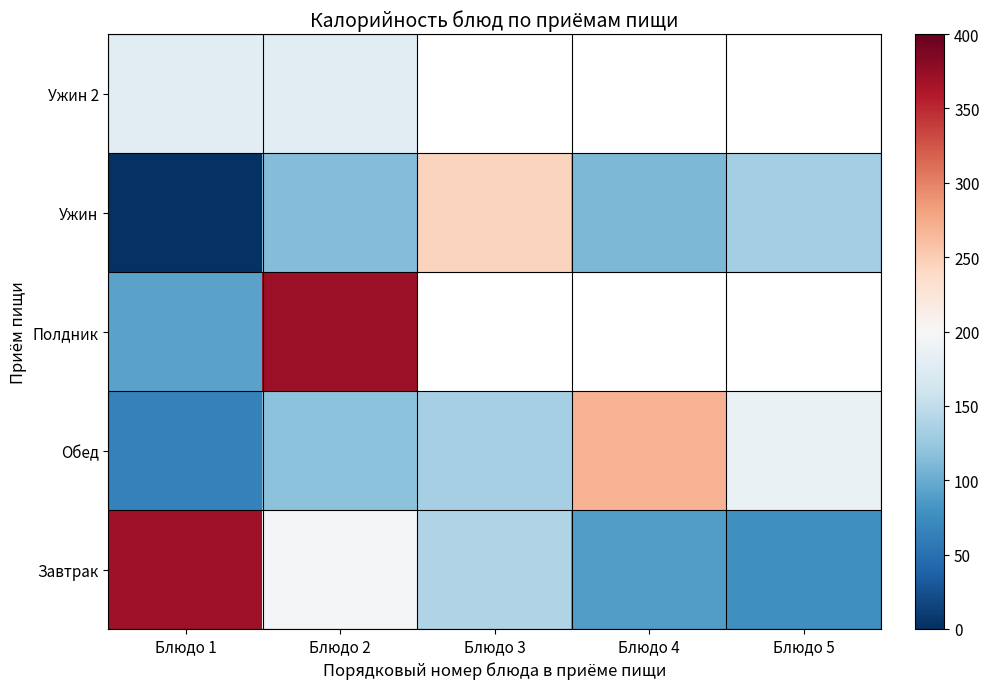

How many data points in Завтрак are less than 140?

2